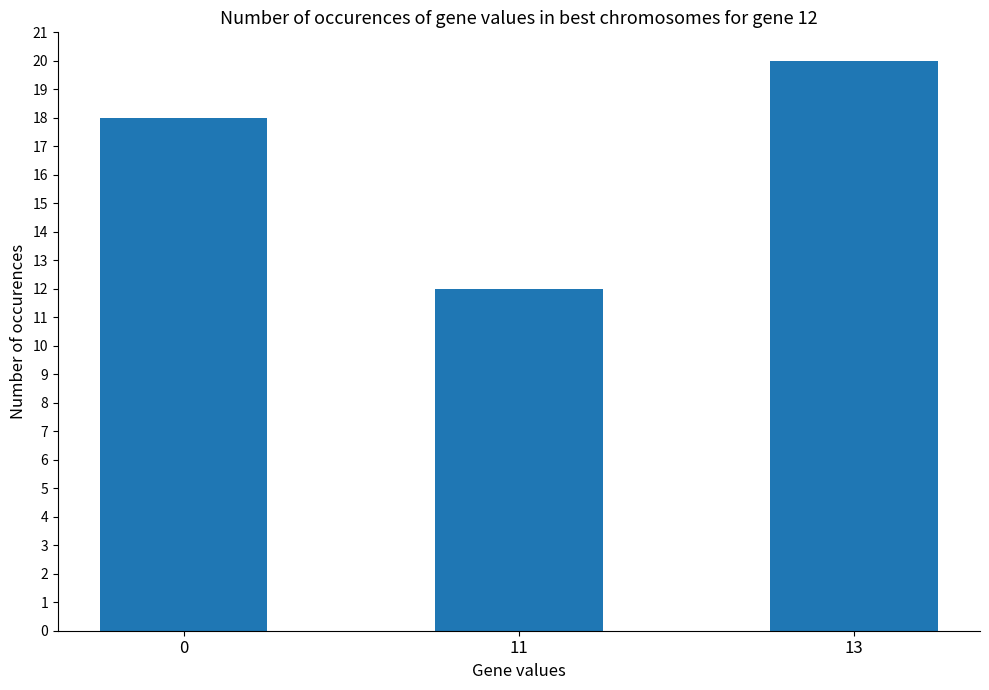

What is the maximum value shown in the chart?

20